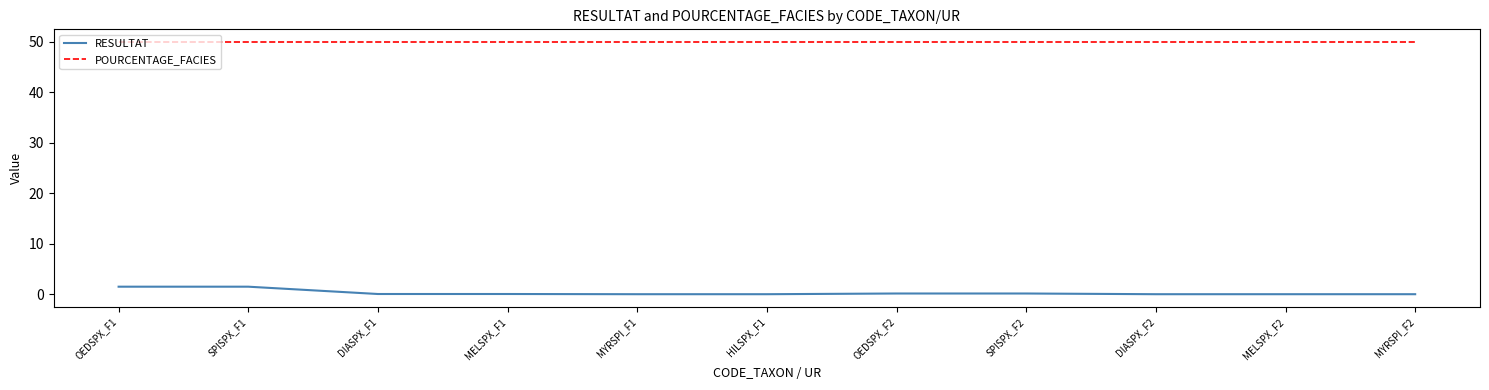

Rank the series by their average value, from lowest to highest.

RESULTAT, POURCENTAGE_FACIES